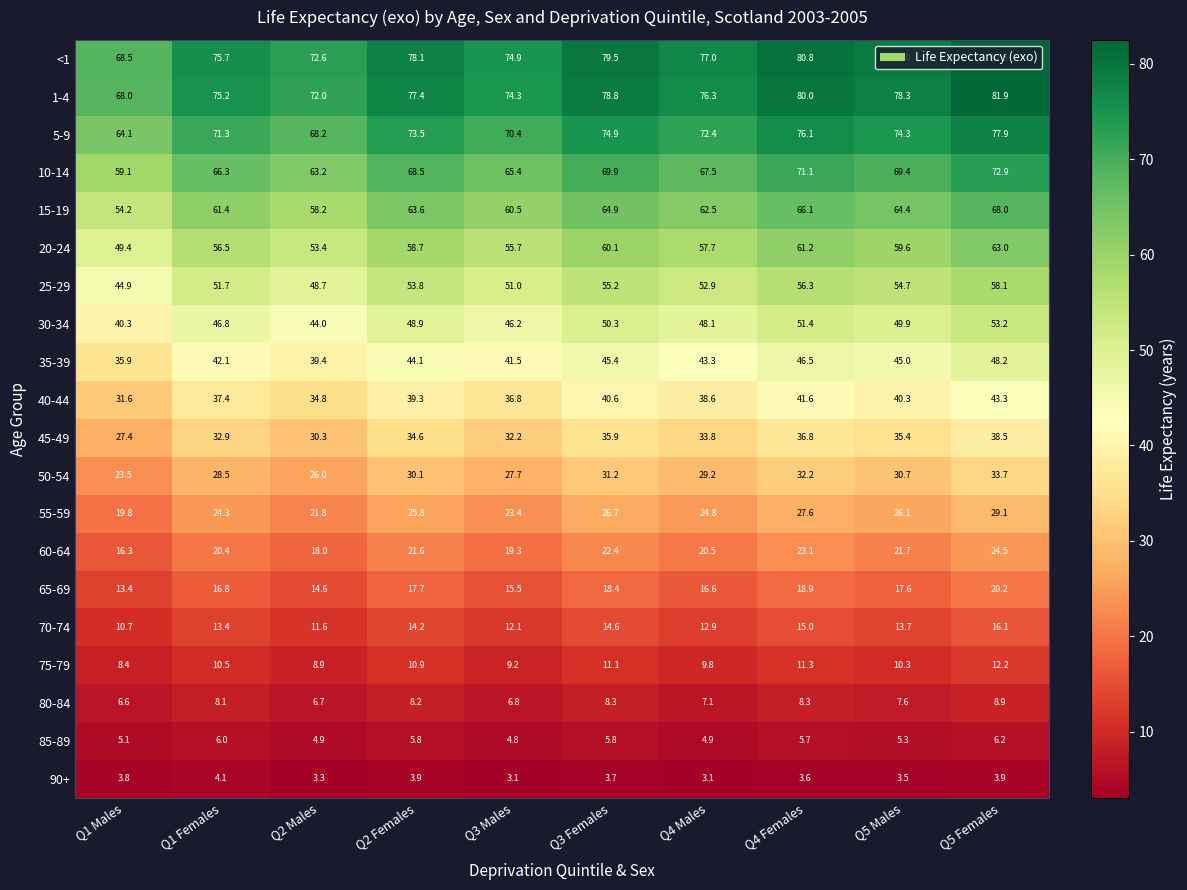

Is it true that 1-4 equals 76.3 at Q4 Males?

True